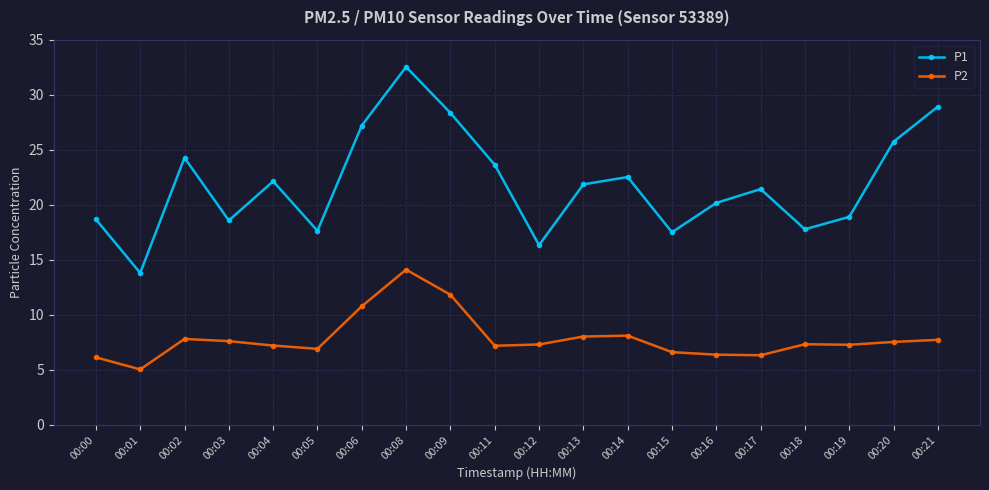

Which series has the widest spread of values?

P1